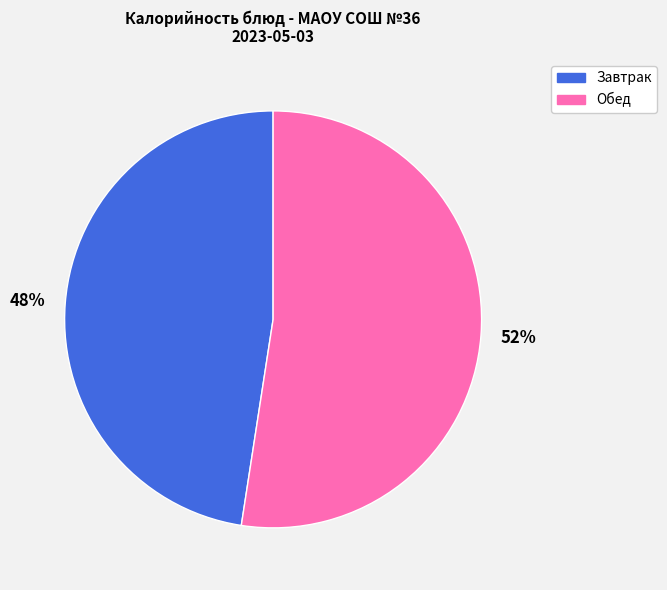

Does any single category account for the majority?

Yes